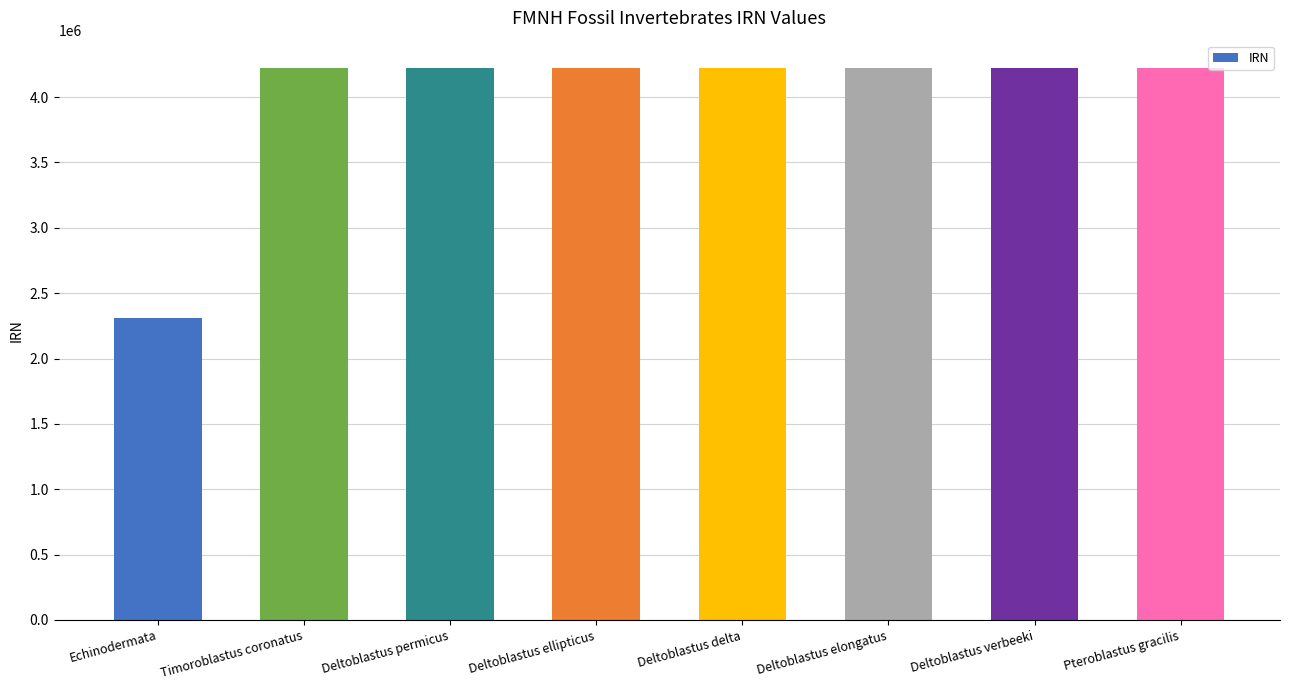

What is the approximate value at Deltoblastus ellipticus, to the nearest 100?

4221100